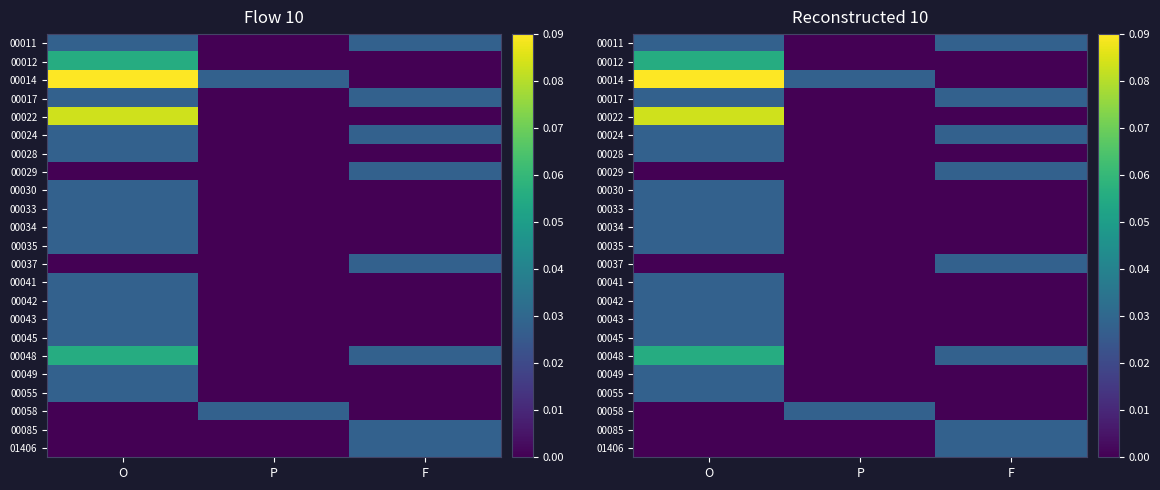

The value of 00029 at F is 0.0. True or false?

False